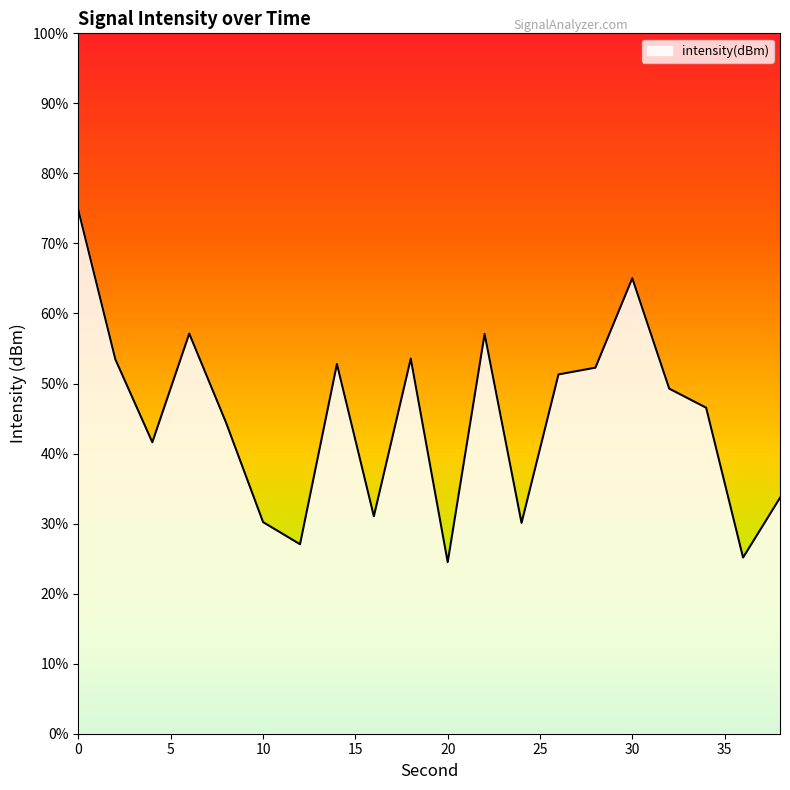

The chart shows a value of -119.7 at 2. True or false?

True